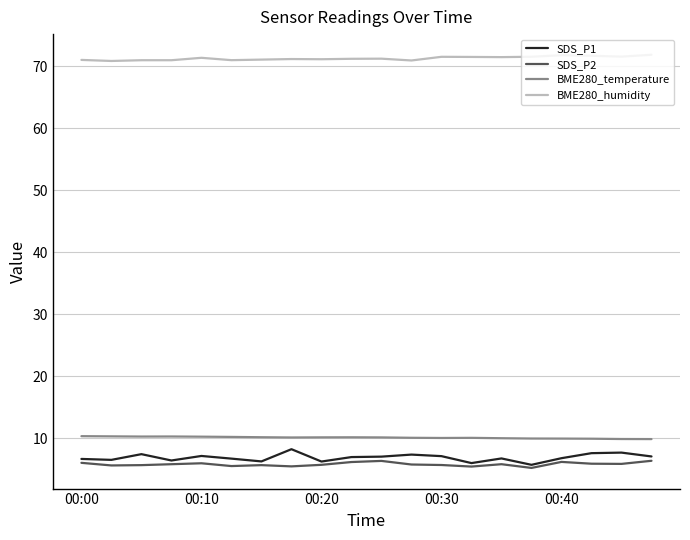

Which series has the widest spread of values?

SDS_P1